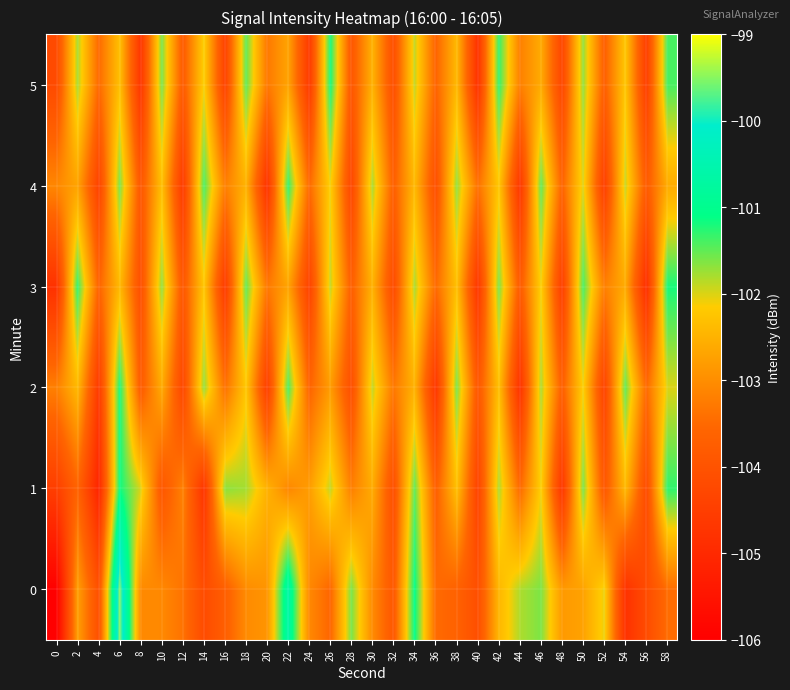

What is the spread (max minus min) of values at 54?

3.3